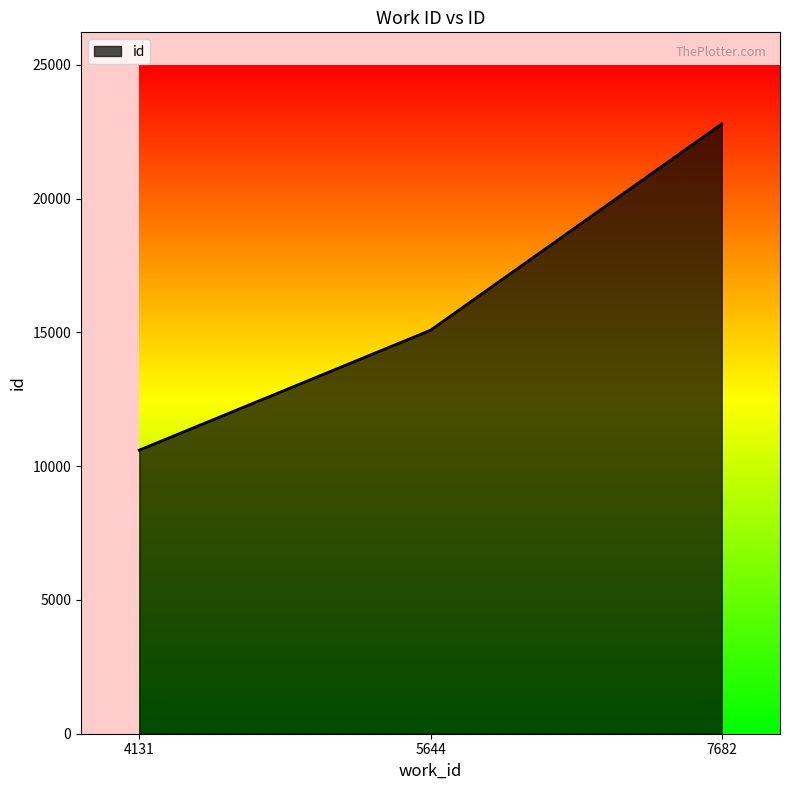

What is the change in value from 5644 to 7682?

+7717